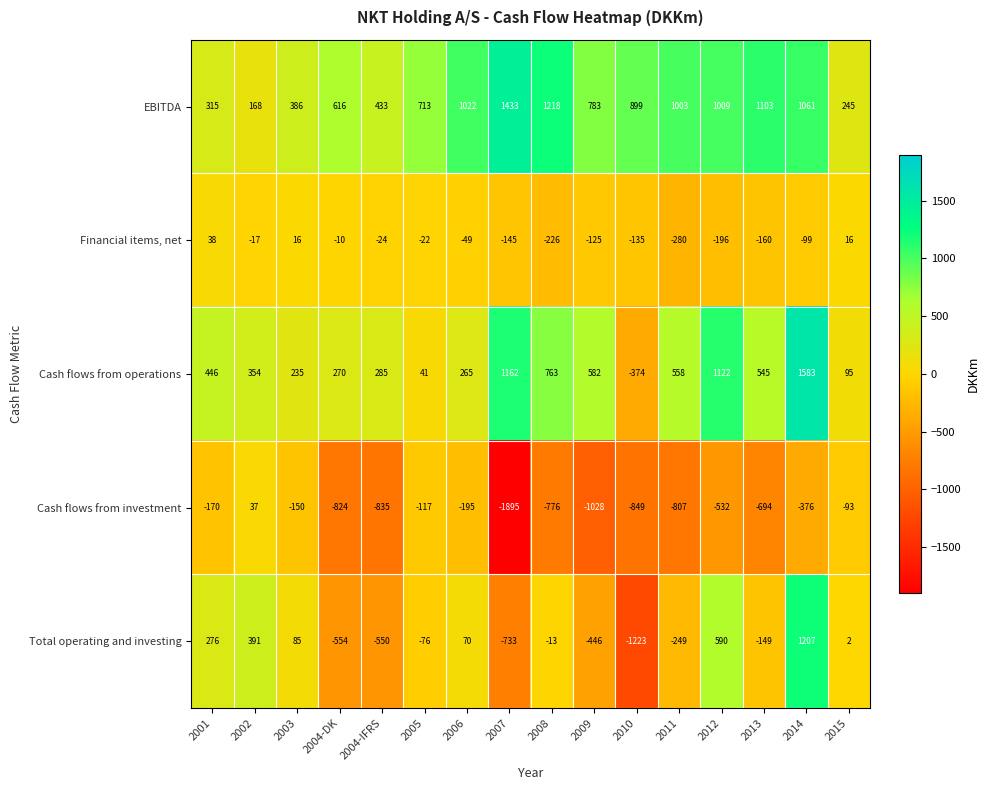

What is the sum of all Financial items, net values?

-1418